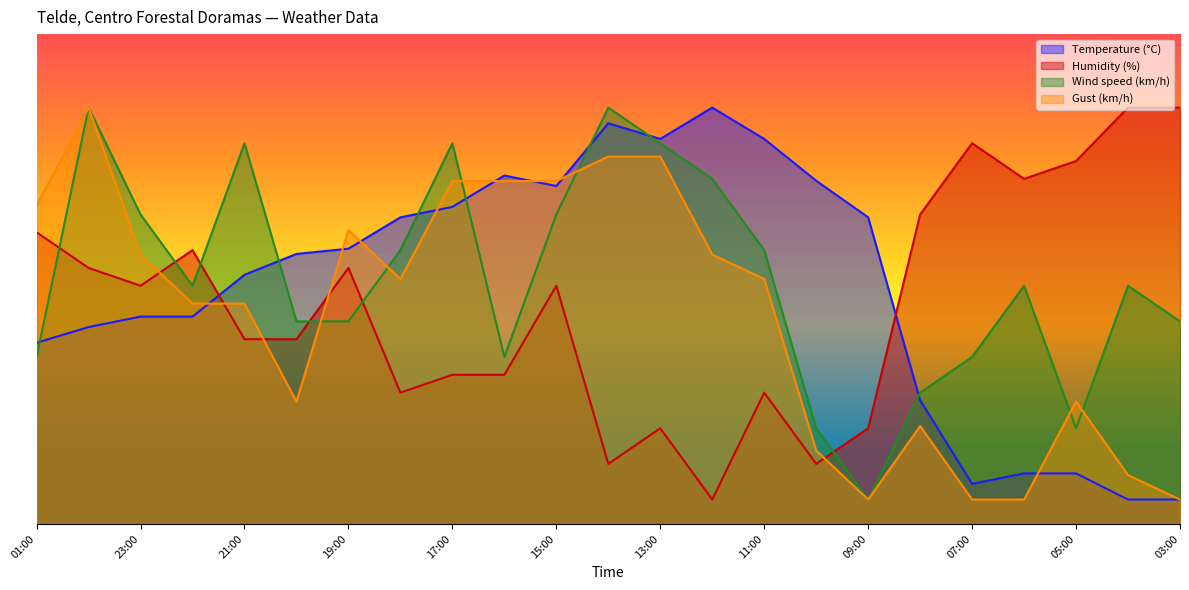

What is the label of the 6th point from the left?

20:00